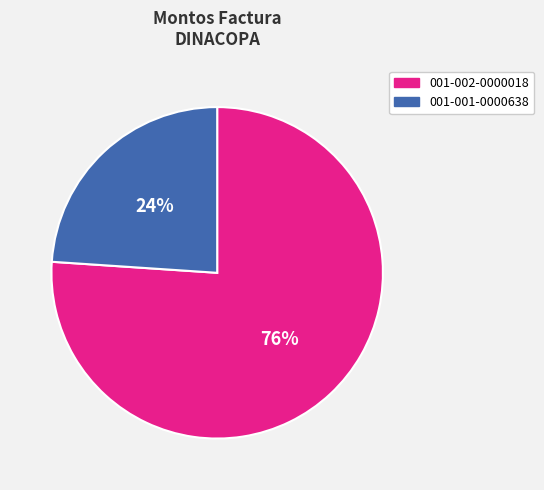

True or false: 001-001-0000638 accounts for 17% of the total.

False